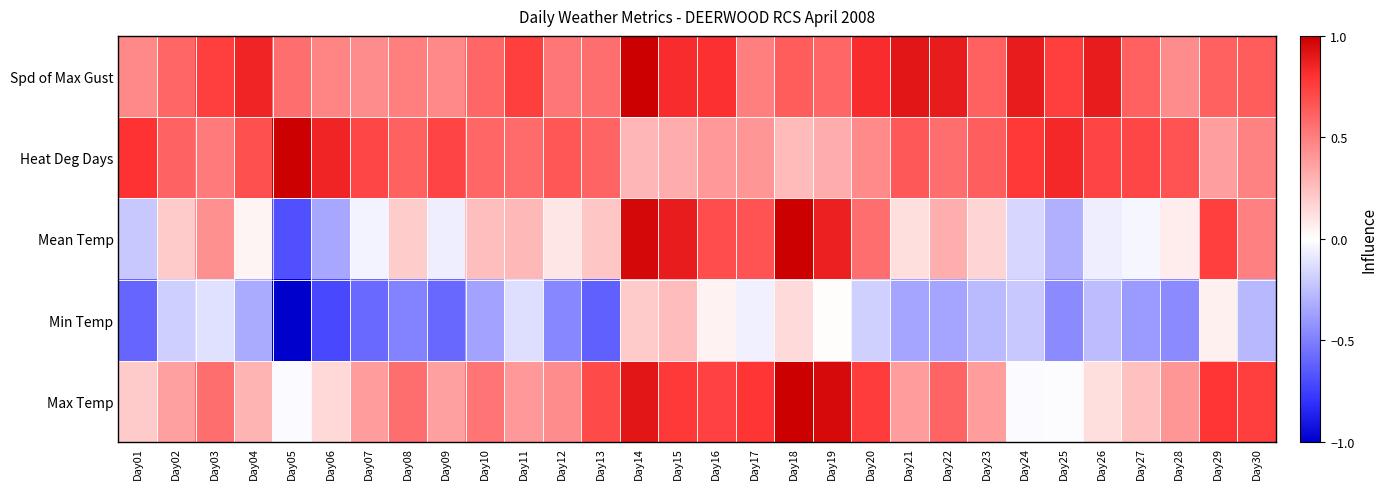

At which category is the sum across all series the highest?

Day14